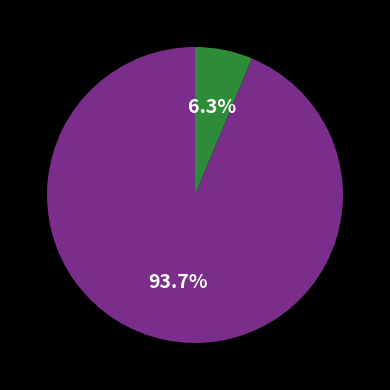

Count the number of slices in the pie.

2